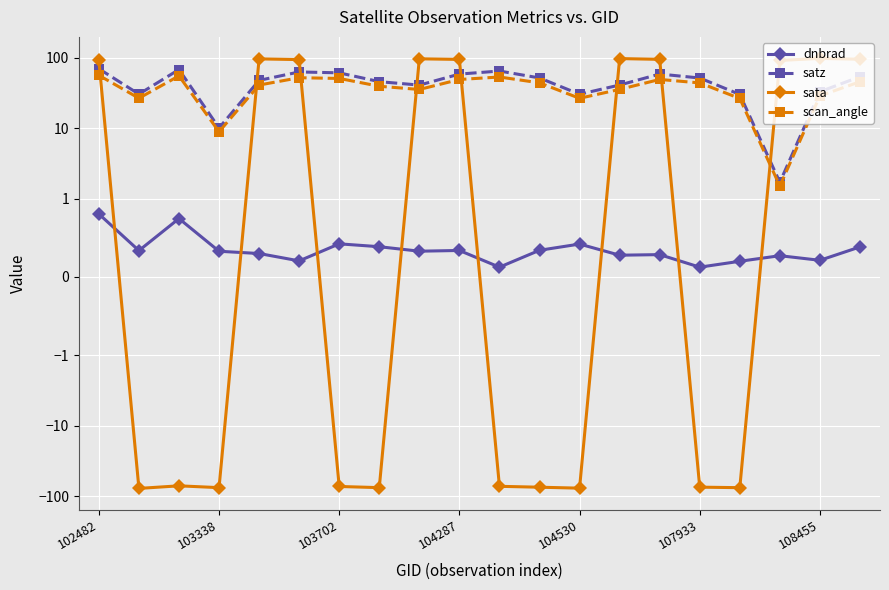

Between 7 and 16, which series saw the biggest shift?

satz